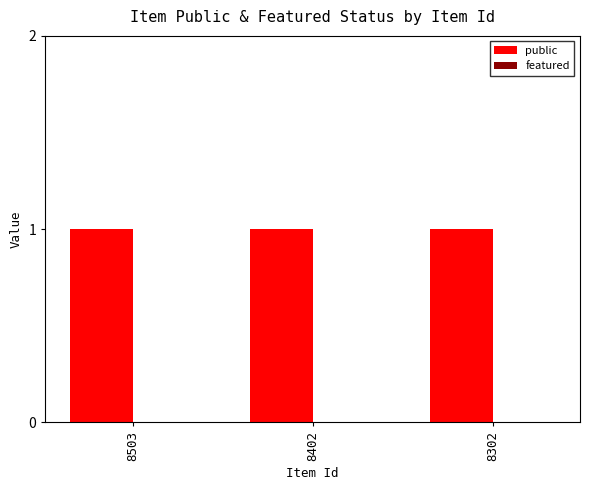

Are the bars grouped side by side (vs. stacked)?

Yes